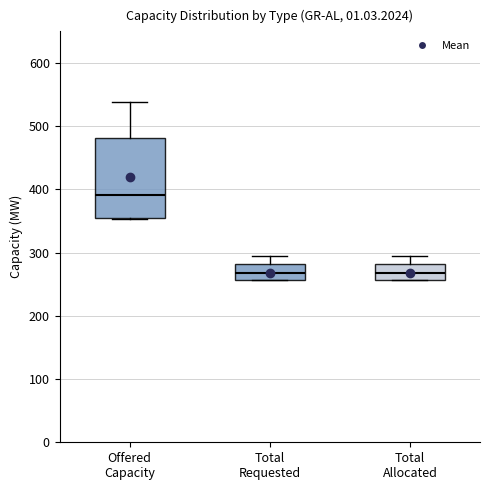

Reading left to right, read every box against the y-axis: the position of its median line, the range the box covers, and the ends of its whiskers. The values are not printed on the chart, so give them approximately, as read against the axis.

Offered Capacity: median 390, box 360 to 480, whiskers 350 to 540
Total Requested: median 270, box 260 to 280, whiskers 260 to 300
Total Allocated: median 270, box 260 to 280, whiskers 260 to 300